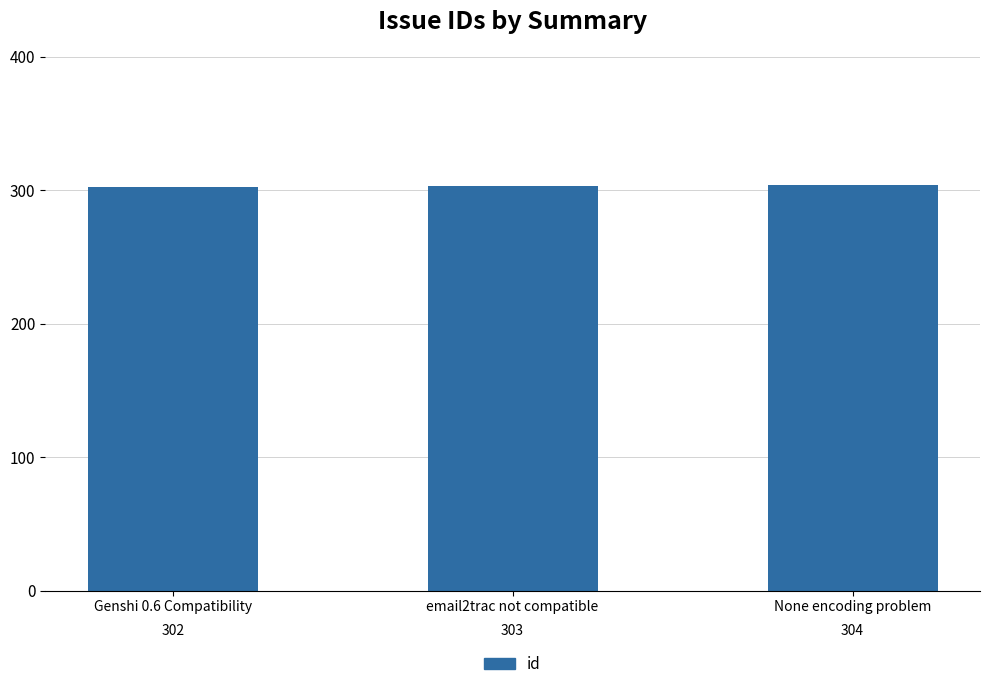

True or false: the data shows 304 at None encoding problem.

True